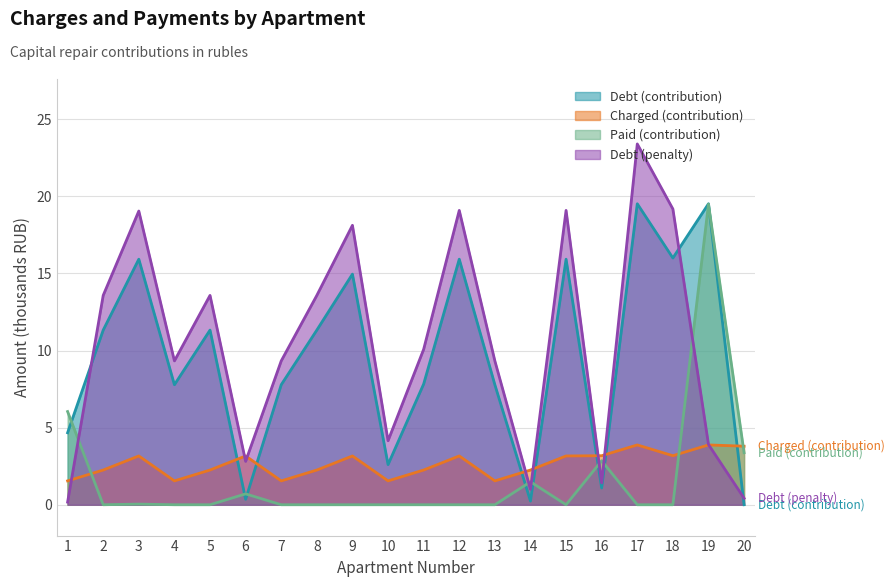

Which series has the widest spread of values?

zadolzh_peni